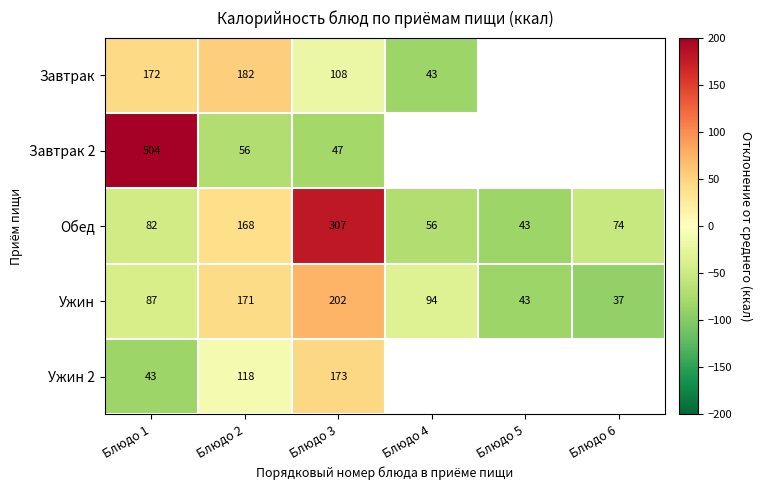

How many categories are shown in the chart?

6